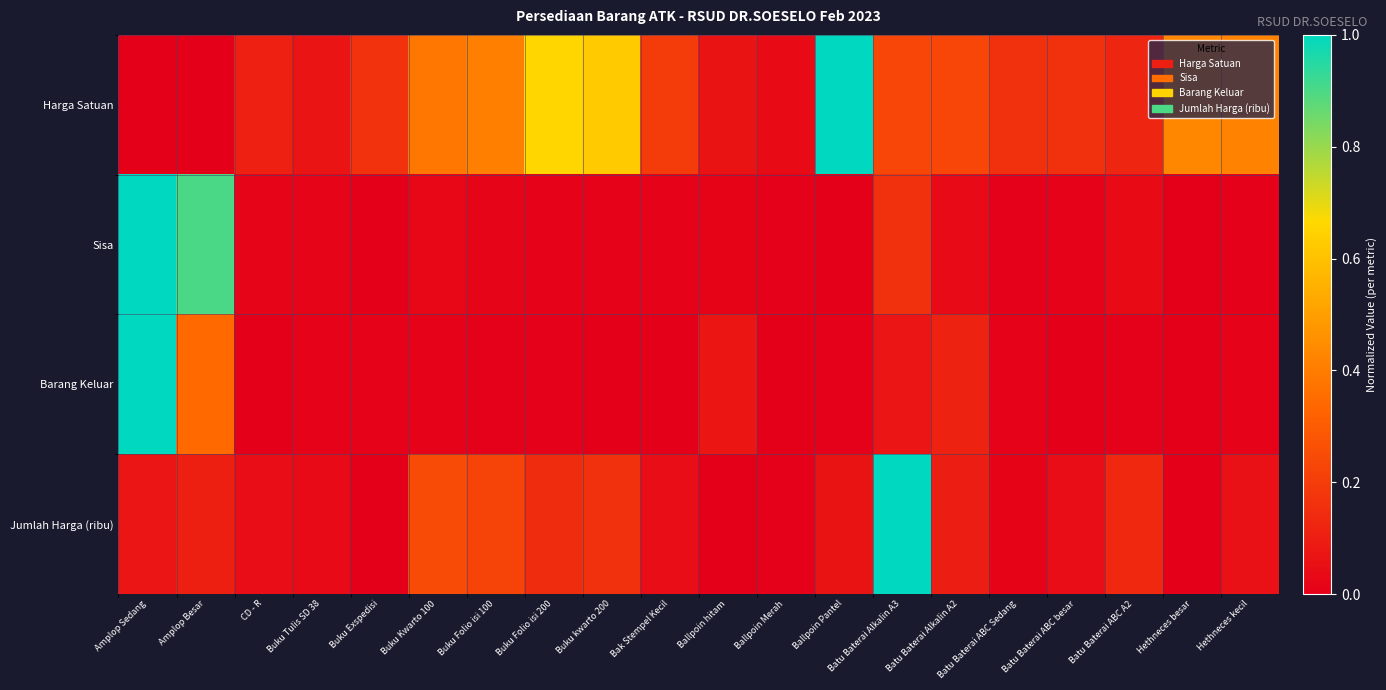

Count the number of categories in the chart.

20